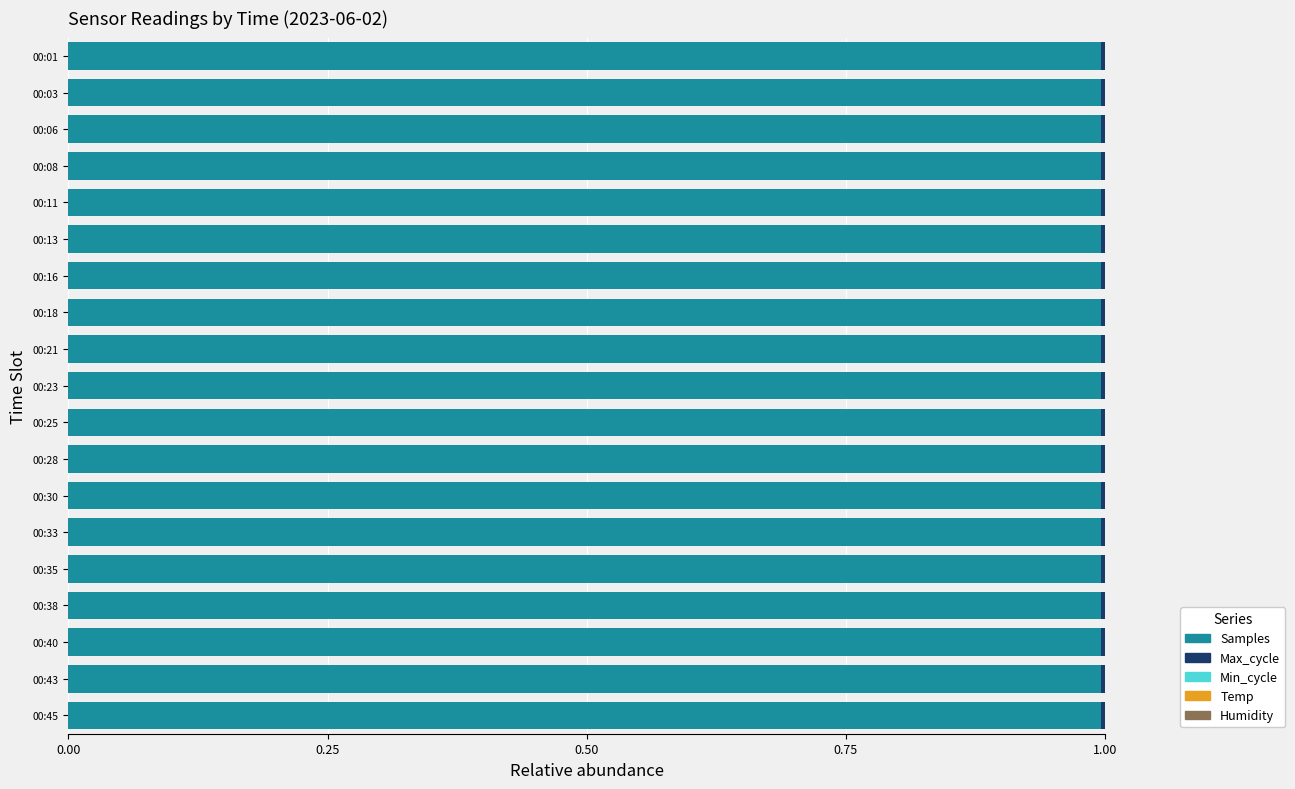

The value of Samples at 00:18 is 1.0. True or false?

True